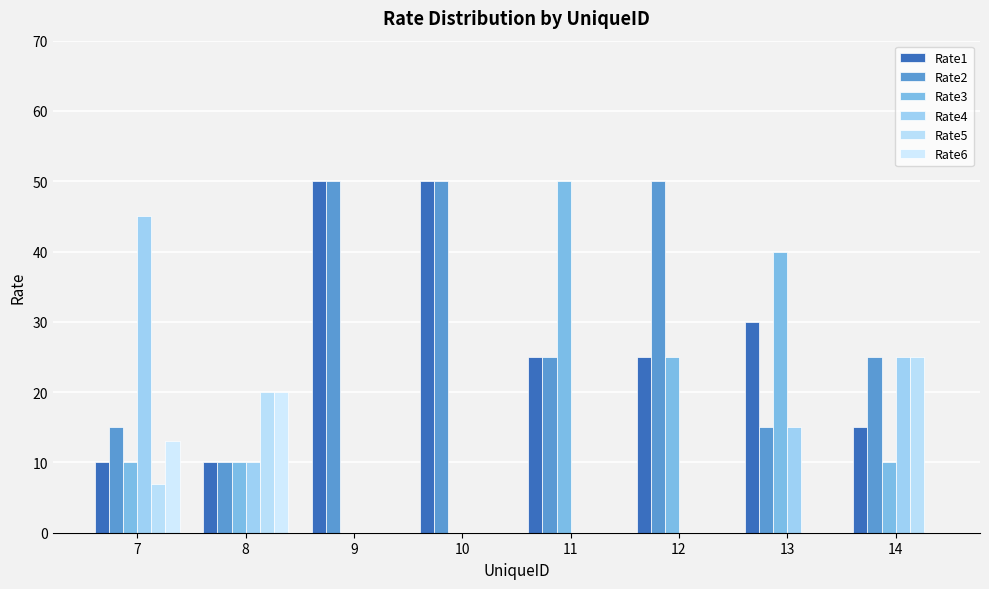

At which label does Rate3 first exceed 10?

11